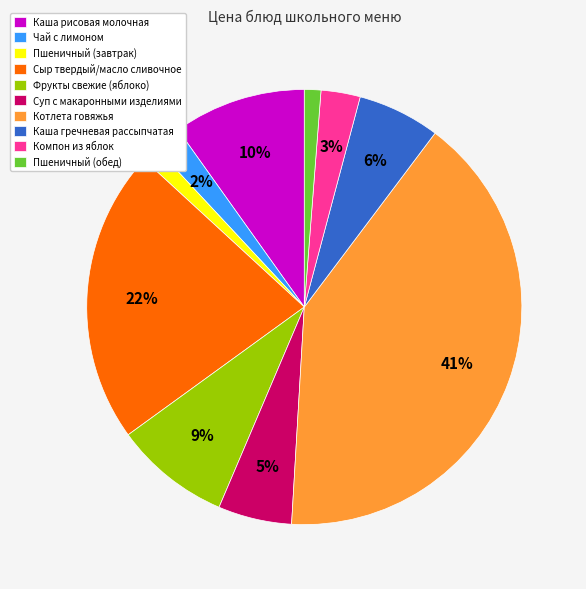

True or false: Пшеничный (завтрак) accounts for 1% of the total.

True